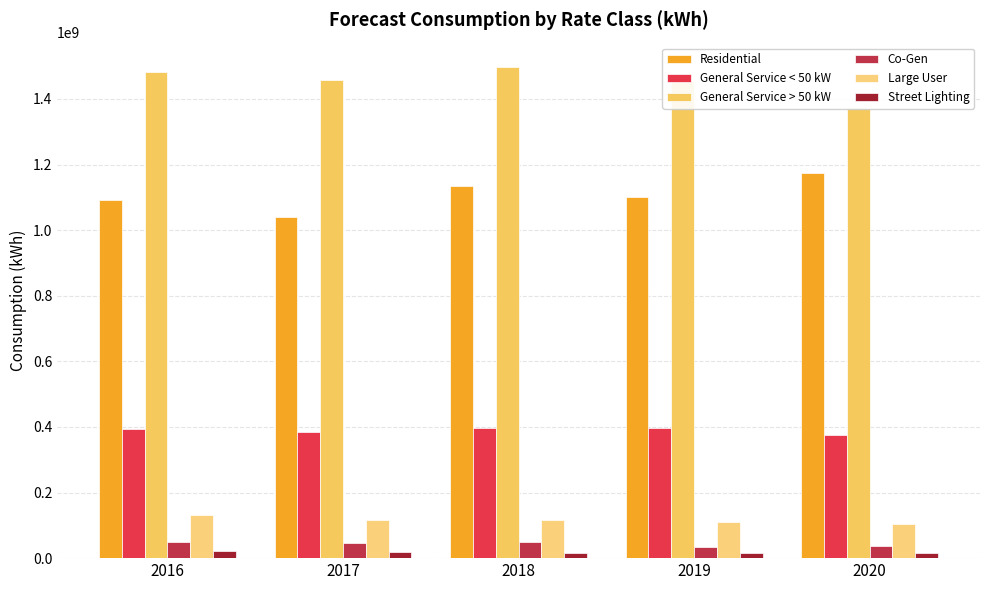

What is the difference between the maximum and minimum values in the General Service < 50 kW series?

22444083.4